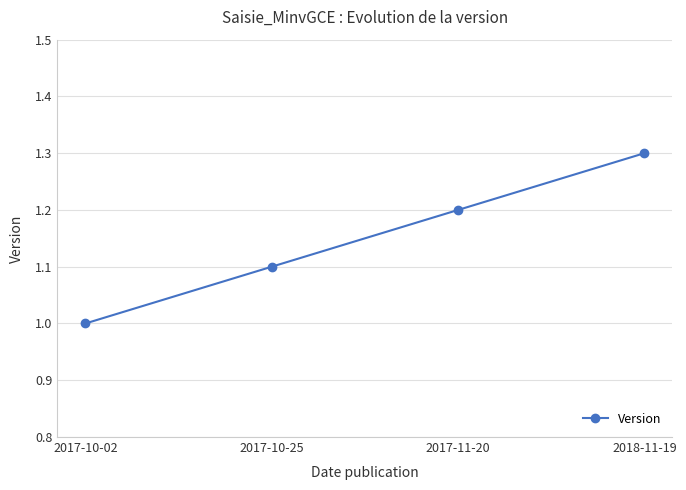

List the labels in order of value, largest first.

2018-11-19, 2017-11-20, 2017-10-25, 2017-10-02